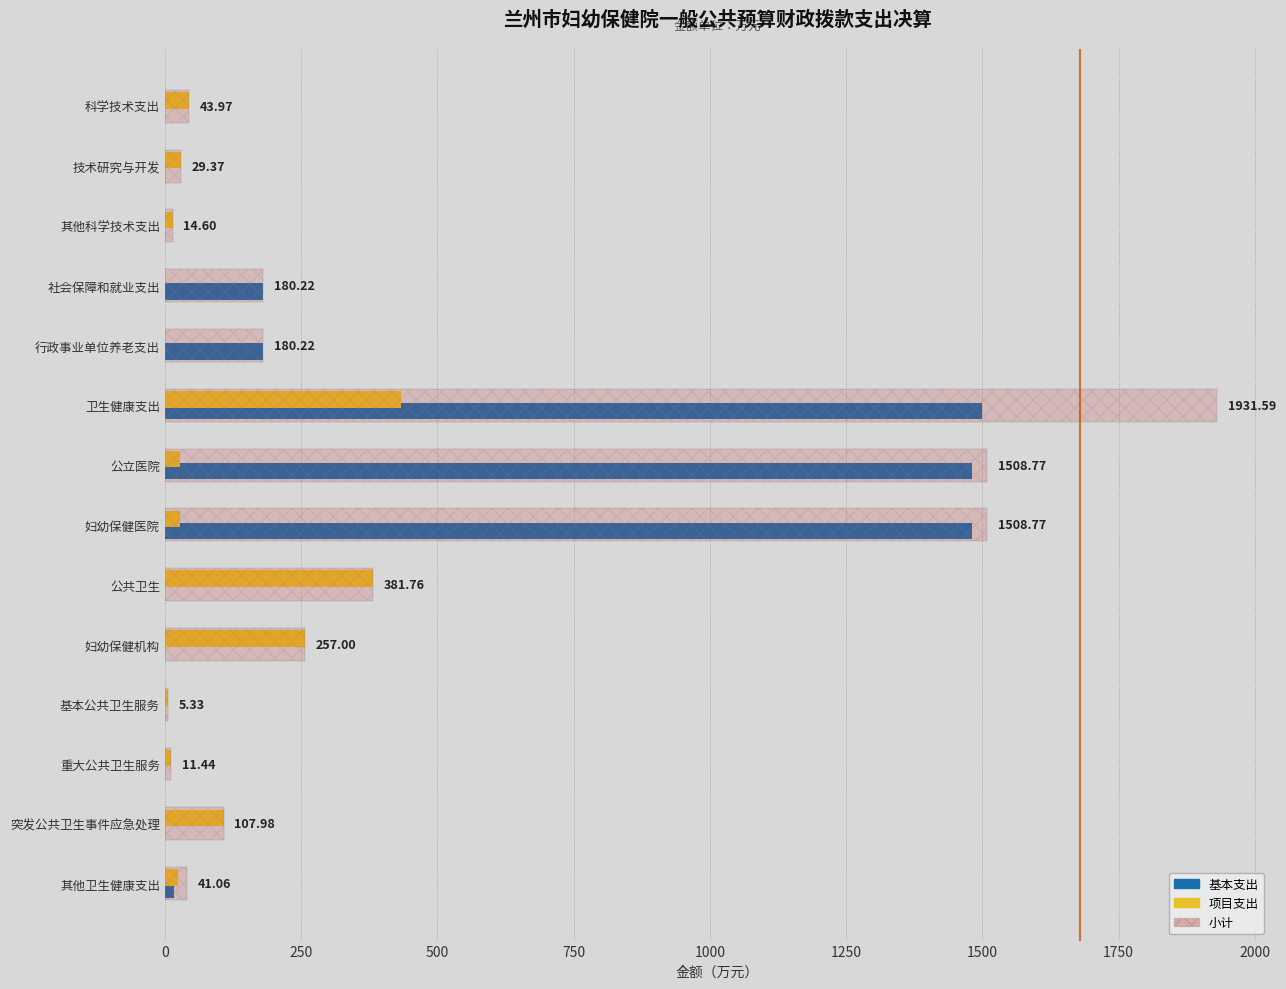

At which category is the sum across all series the highest?

卫生健康支出